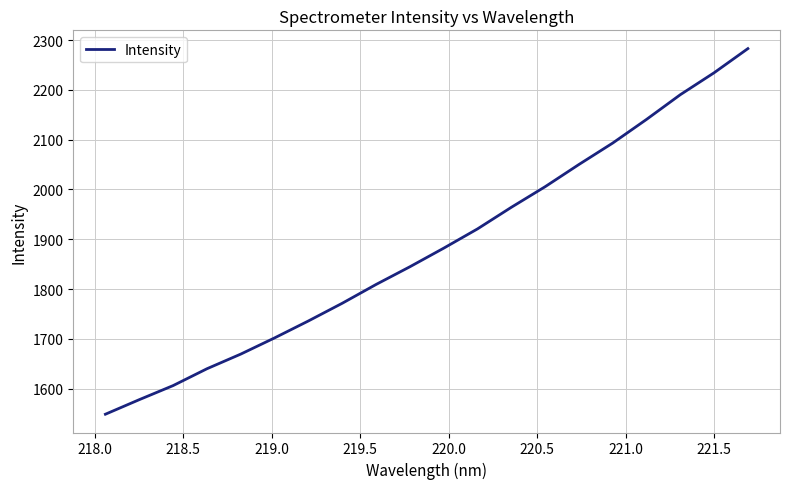

What is the greatest value displayed?

2283.0